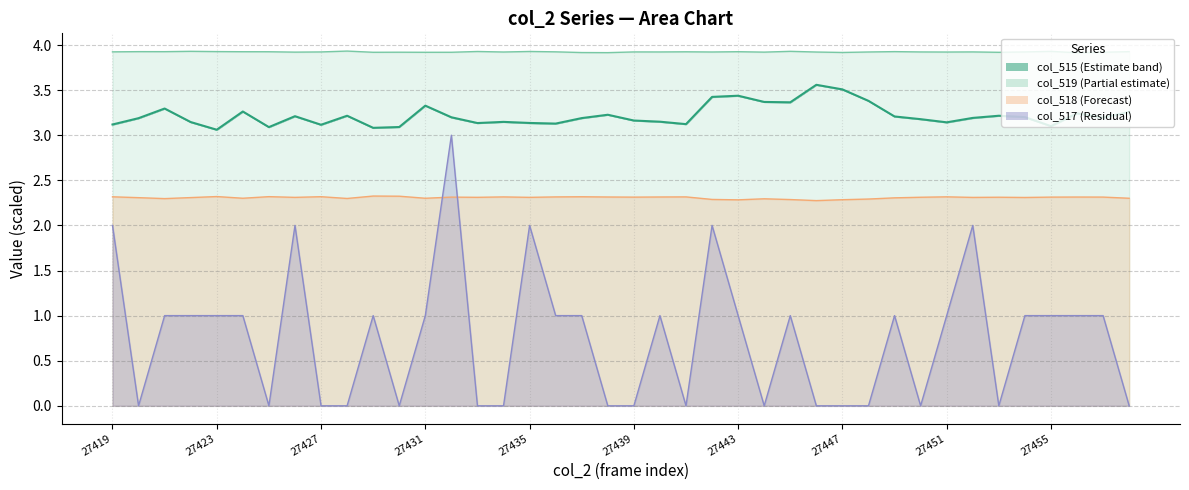

Reading left to right, list all the values displayed in this chart.

col_515: 3.1	3.2	3.3	3.1	3.1	3.3	3.1	3.2	3.1	3.2	3.1	3.1	3.3	3.2	3.1	3.1	3.1	3.1	3.2	3.2	3.2	3.1	3.1	3.4	3.4	3.4	3.4	3.6	3.5	3.4	3.2	3.2	3.1	3.2	3.2	3.2	3.1	3.2	3.2	3.3
col_517: 2.0	0.0	1.0	1.0	1.0	1.0	0.0	2.0	0.0	0.0	1.0	0.0	1.0	3.0	0.0	0.0	2.0	1.0	1.0	0.0	0.0	1.0	0.0	2.0	1.0	0.0	1.0	0.0	0.0	0.0	1.0	0.0	1.0	2.0	0.0	1.0	1.0	1.0	1.0	0.0
col_518: 2.3	2.3	2.3	2.3	2.3	2.3	2.3	2.3	2.3	2.3	2.3	2.3	2.3	2.3	2.3	2.3	2.3	2.3	2.3	2.3	2.3	2.3	2.3	2.3	2.3	2.3	2.3	2.3	2.3	2.3	2.3	2.3	2.3	2.3	2.3	2.3	2.3	2.3	2.3	2.3
col_519: 3.9	3.9	3.9	3.9	3.9	3.9	3.9	3.9	3.9	3.9	3.9	3.9	3.9	3.9	3.9	3.9	3.9	3.9	3.9	3.9	3.9	3.9	3.9	3.9	3.9	3.9	3.9	3.9	3.9	3.9	3.9	3.9	3.9	3.9	3.9	3.9	3.9	3.9	3.9	3.9